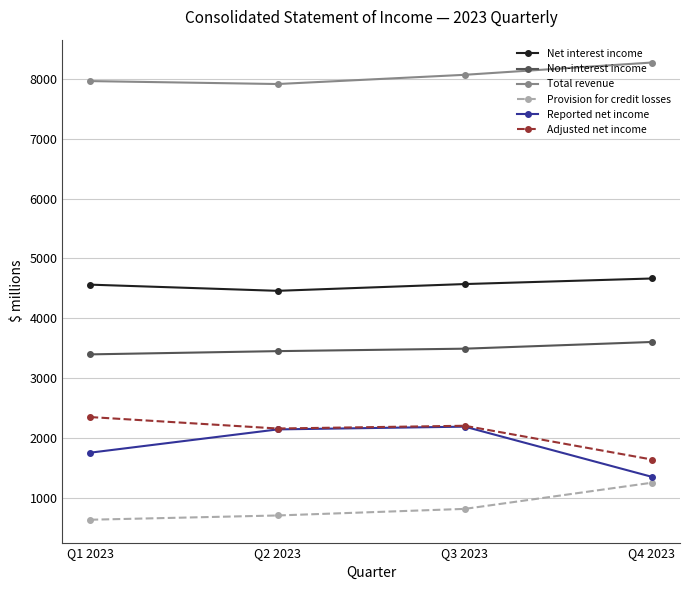

What is the label of the 3rd point from the left?

Q3 2023